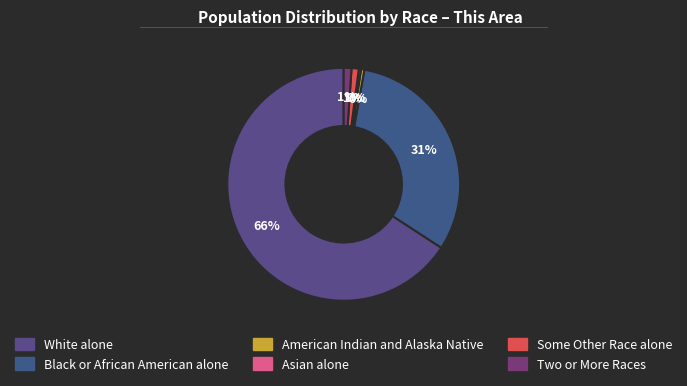

What is the ratio of the value at Some Other Race alone to the value at Asian alone?

3.2